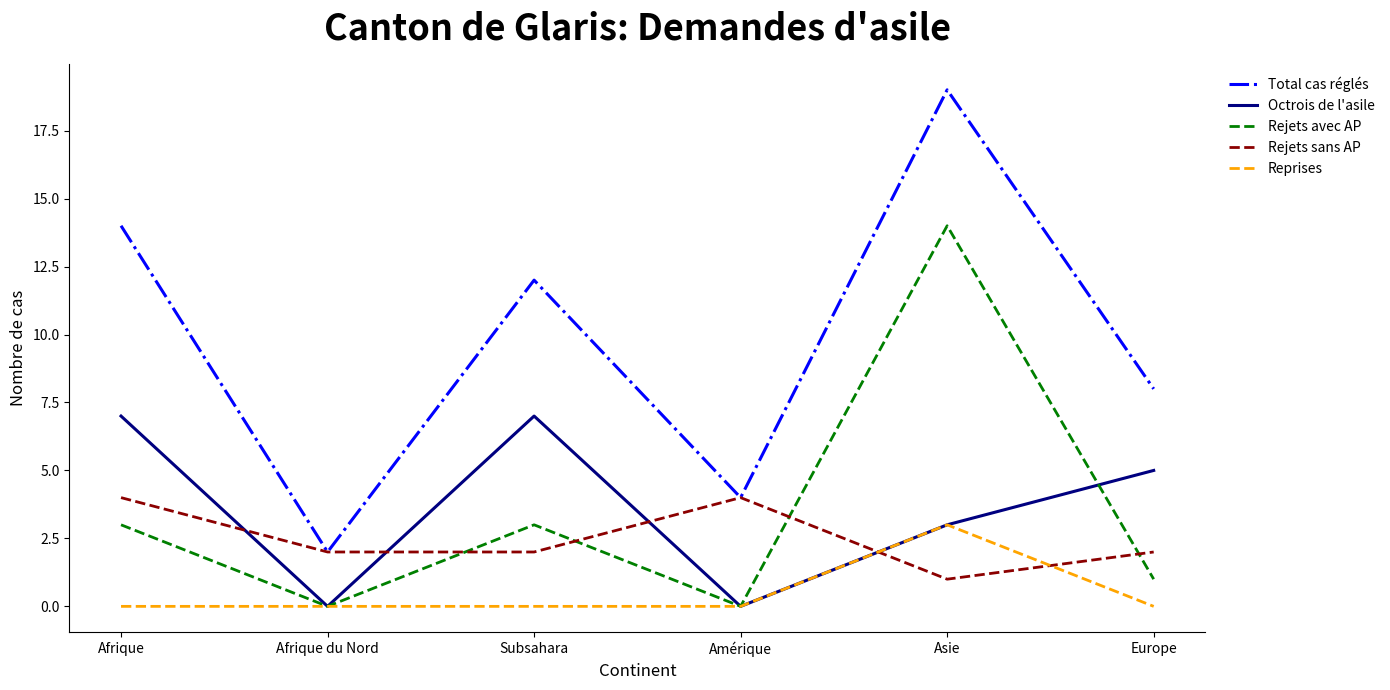

Reading right to left, what are all the values shown in this chart?

Total cas réglés: Europe=8	Asie=19	Amérique=4	Subsahara=12	Afrique du Nord=2	Afrique=14
Octrois de l'asile: Europe=5	Asie=3	Amérique=0	Subsahara=7	Afrique du Nord=0	Afrique=7
Rejets avec AP: Europe=1	Asie=14	Amérique=0	Subsahara=3	Afrique du Nord=0	Afrique=3
Rejets sans AP: Europe=2	Asie=1	Amérique=4	Subsahara=2	Afrique du Nord=2	Afrique=4
Reprises: Europe=0	Asie=3	Amérique=0	Subsahara=0	Afrique du Nord=0	Afrique=0